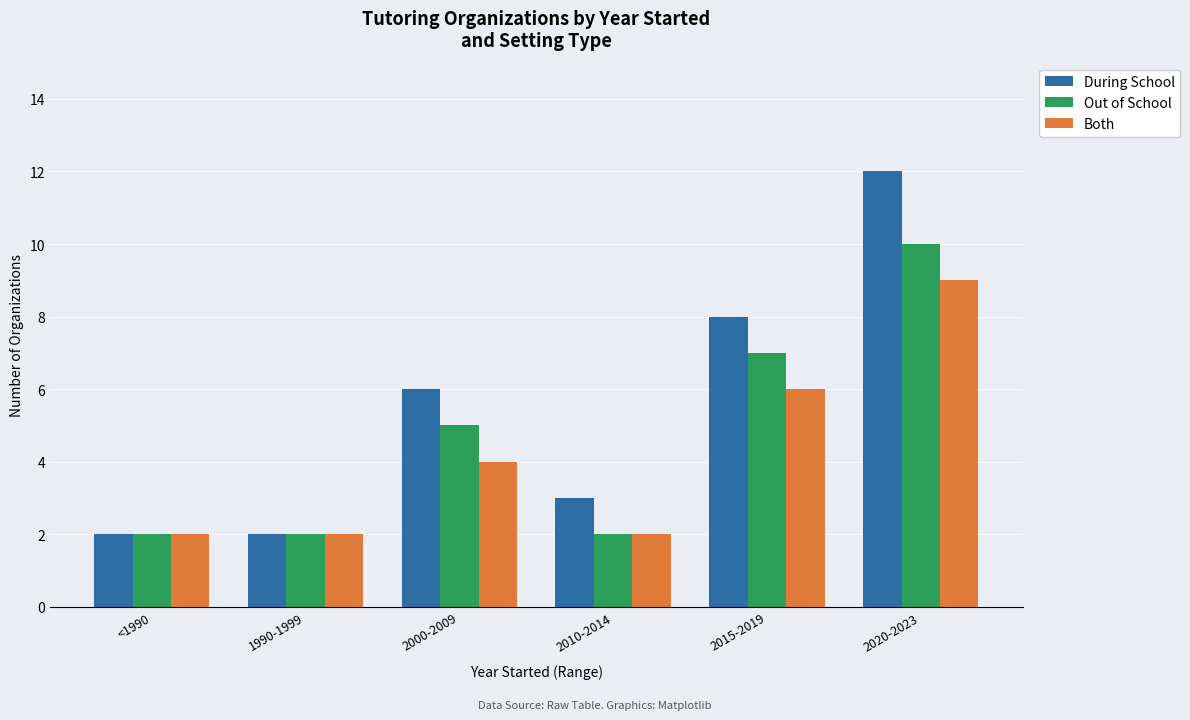

What is the total value across all series at 2010-2014?

7